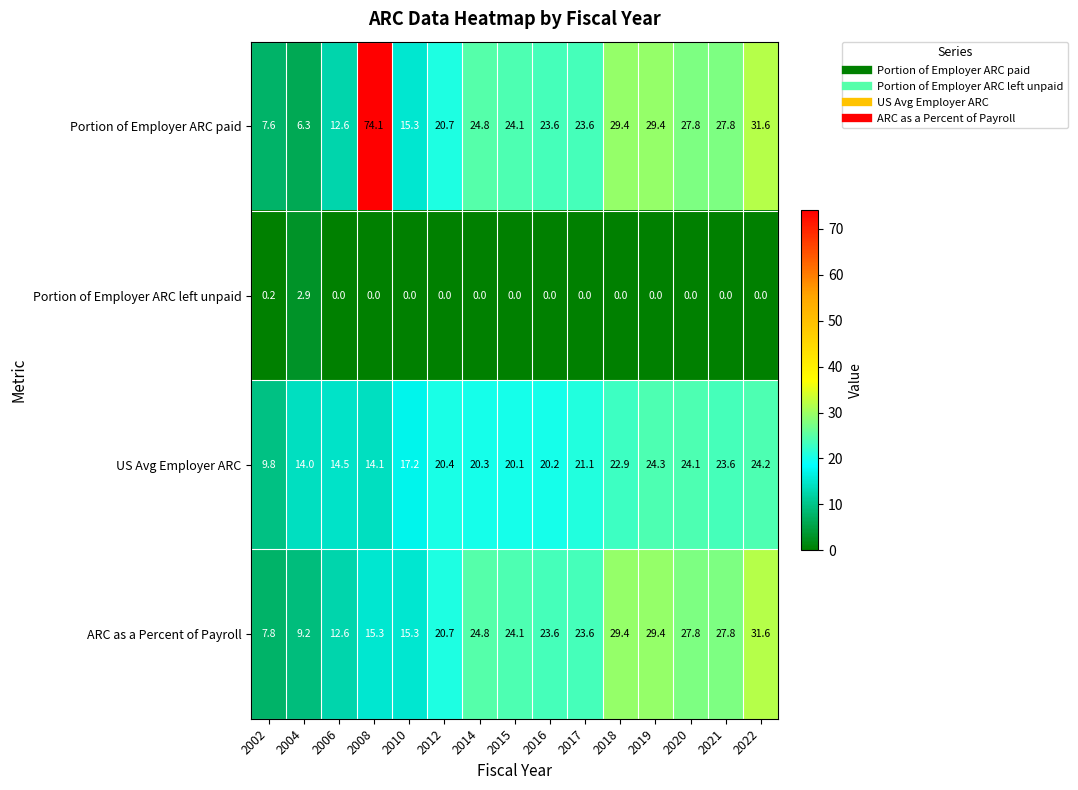

At which label does Portion of Employer ARC paid first exceed 24?

2008